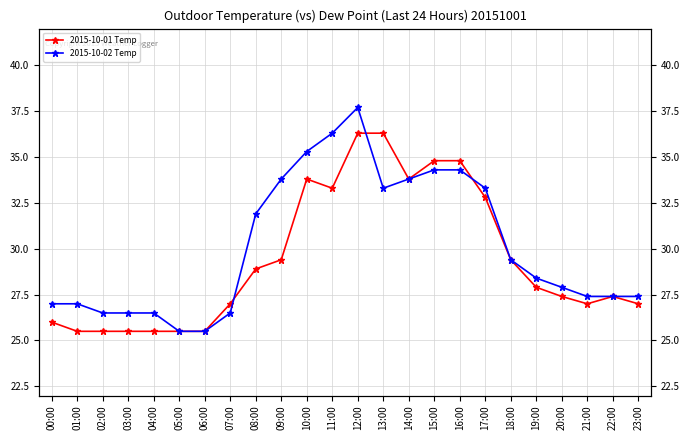

What is the label of the 22nd point from the left?

21:00